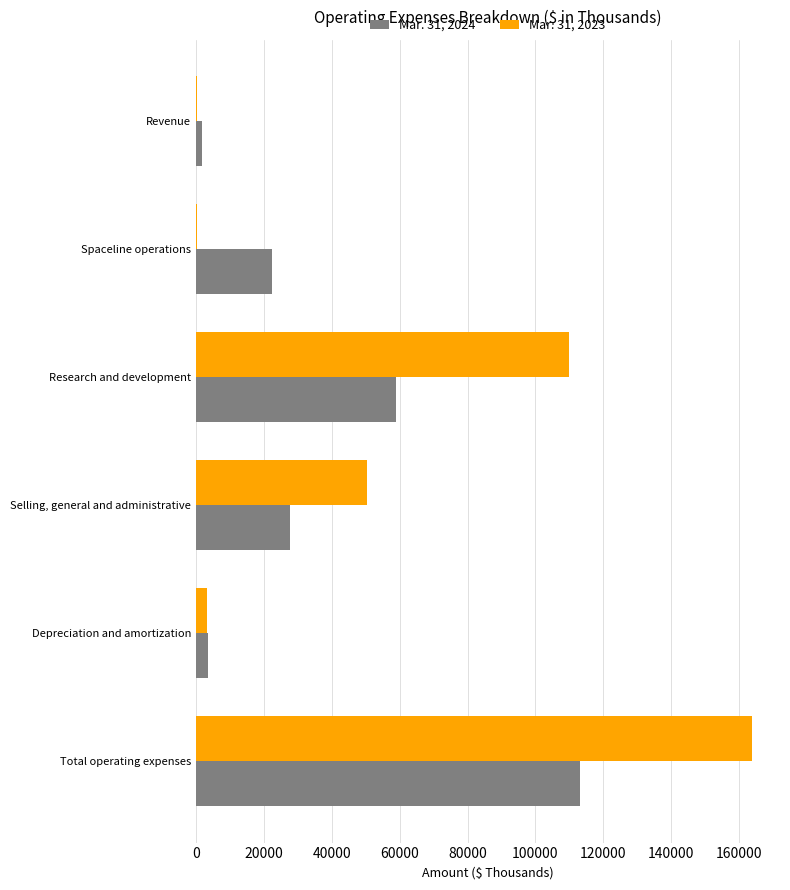

Which category has the highest value across all series?

Total operating expenses